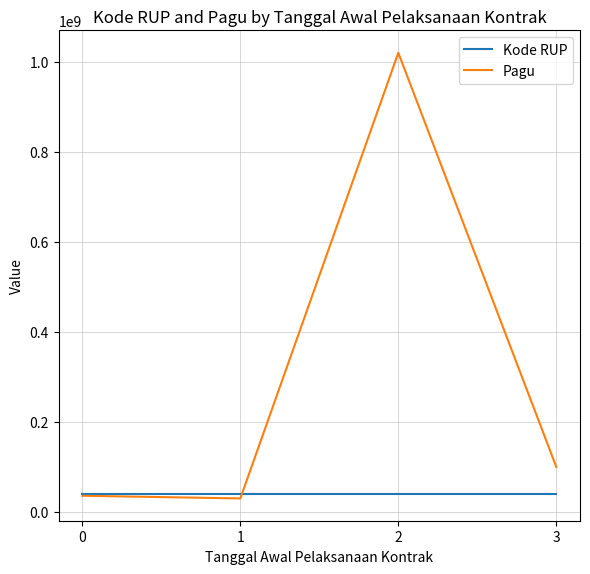

What is the spread (max minus min) of values at 3?

61054203